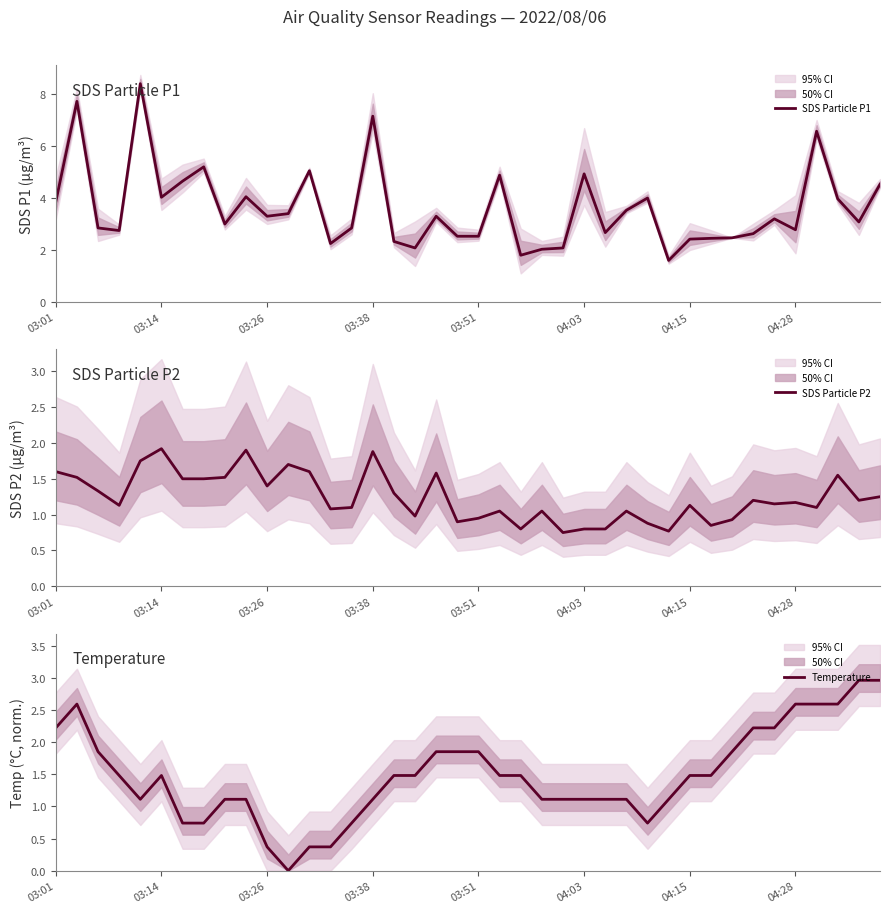

Rank the series by their maximum value, from highest to lowest.

SDS Particle P1, Temperature, SDS Particle P2